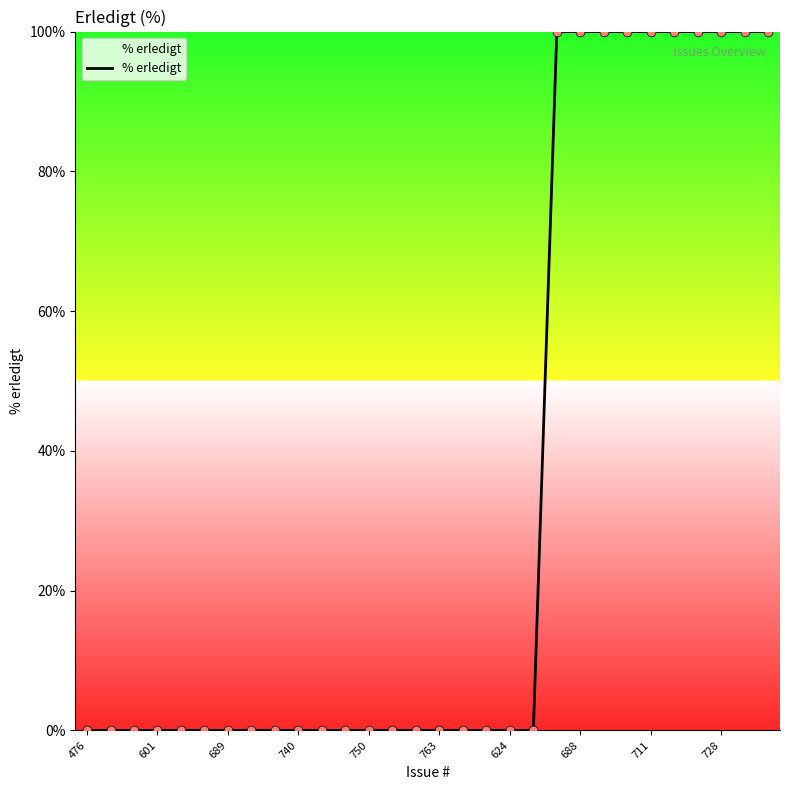

What is the maximum value shown in the chart?

100